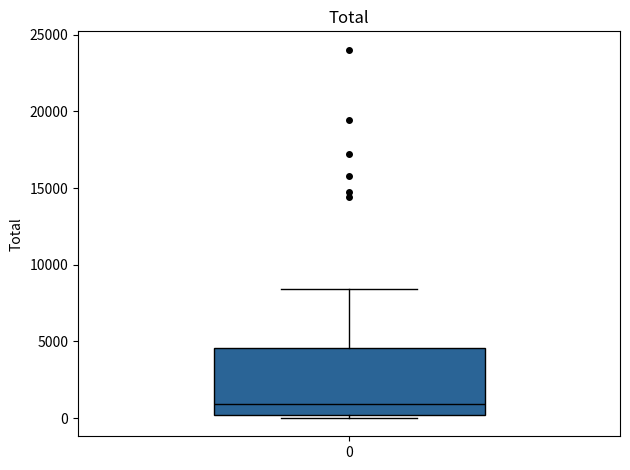

Read this box plot against the y-axis: the position of the median line, the range covered by the box, and the ends of both whiskers. The values are not printed on the chart, so give them approximately, as read against the axis.

median 1000, box 0 to 4500, whiskers 0 (just below the box's lower edge) to 8500